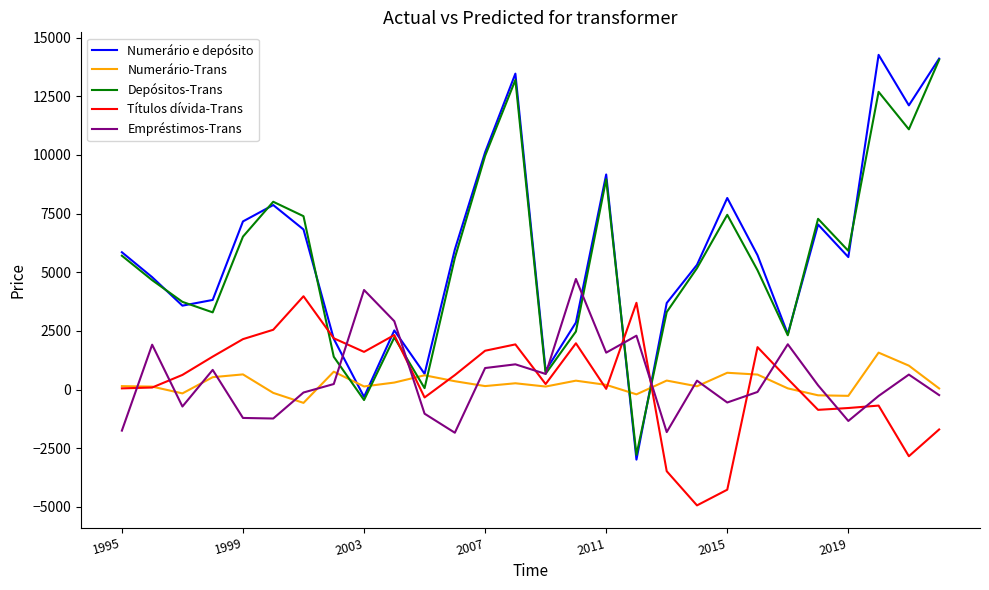

How many values in Numerário e depósito are above zero?

26